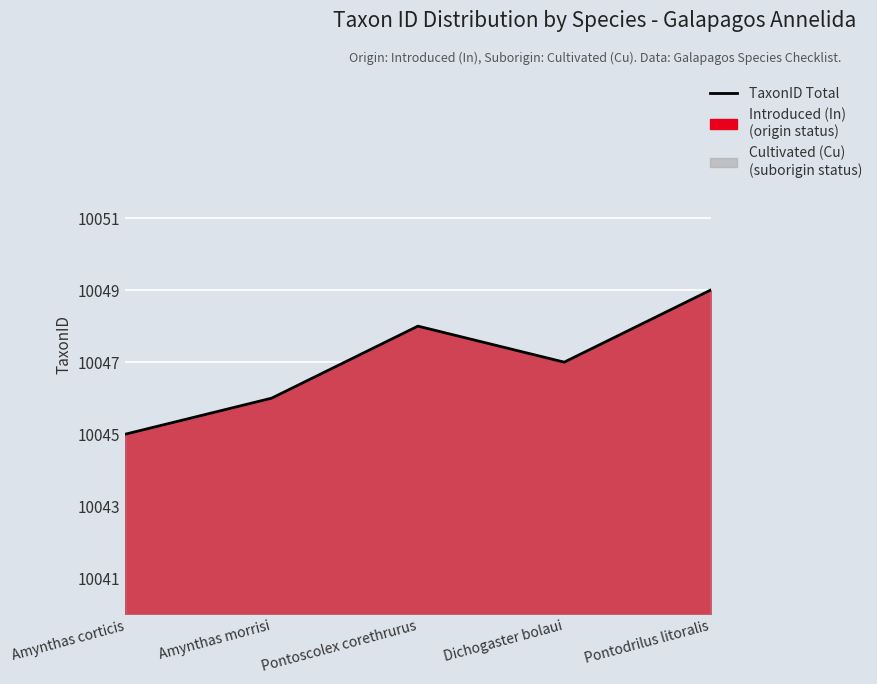

Where does the data first go above 10047?

Pontoscolex corethrurus